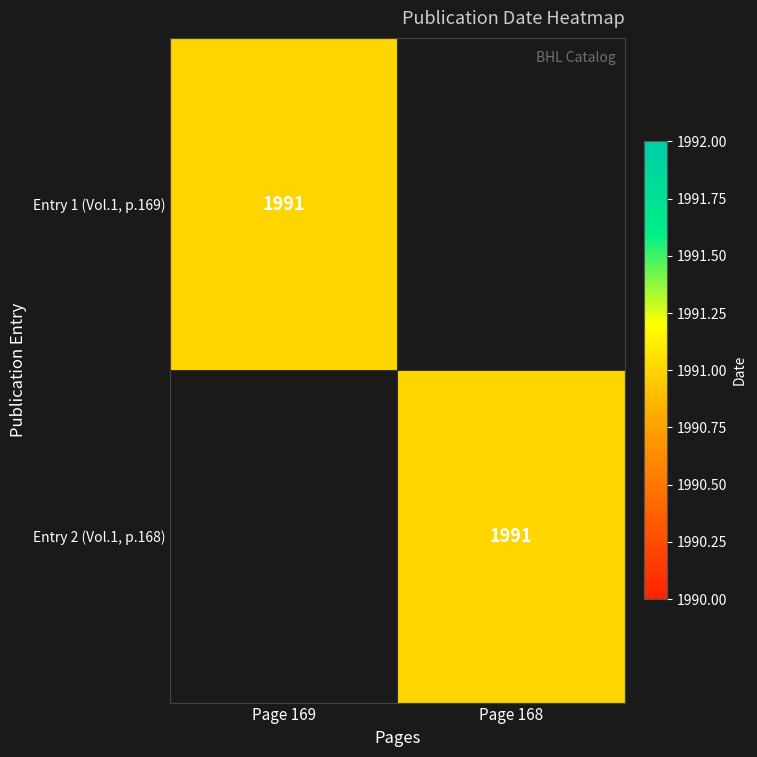

What is the total value across all series at Page 169?

1991